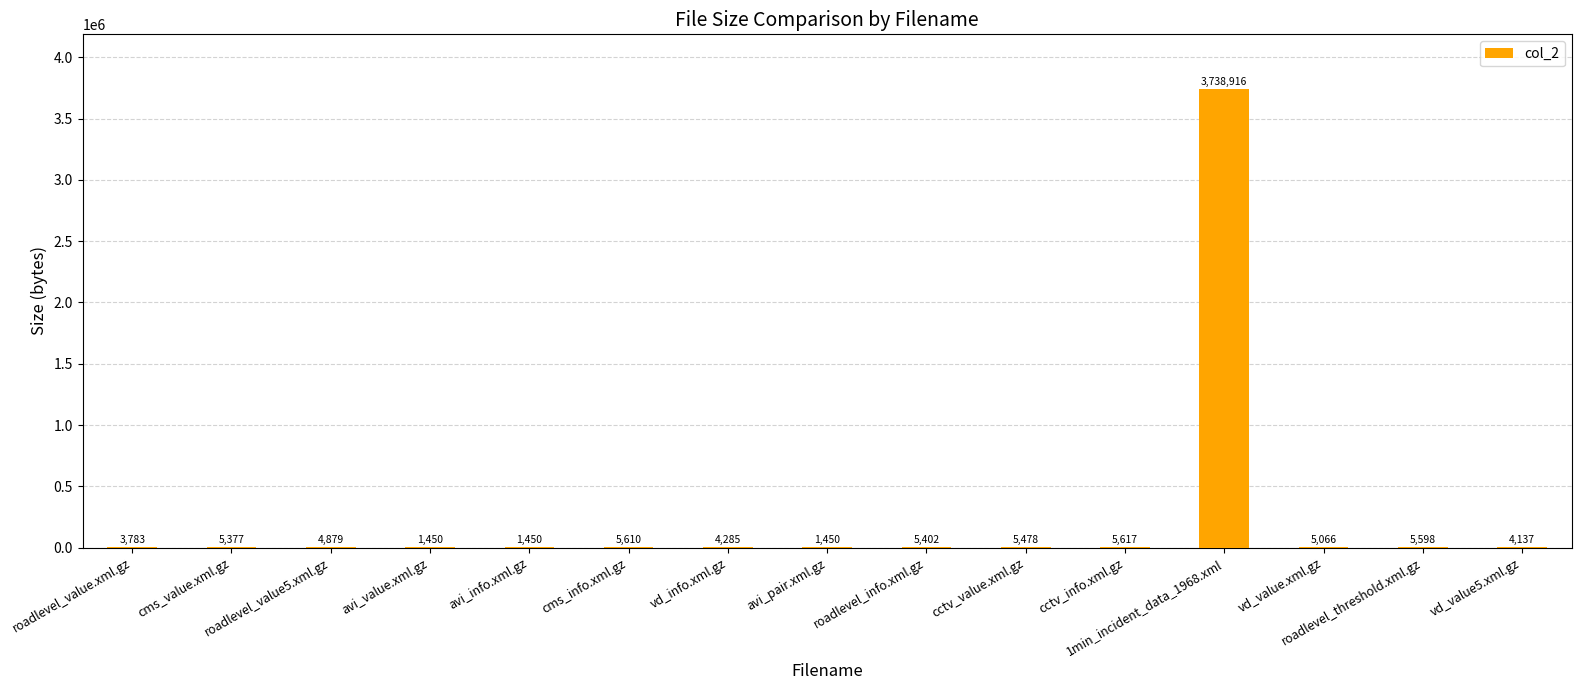

Where does the data first go above 5066?

cms_value.xml.gz